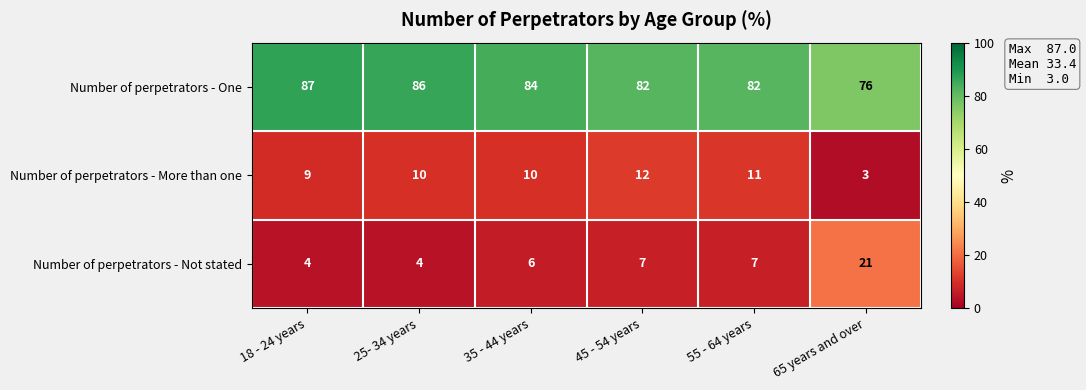

What is the sum of the Number of perpetrators - One values at 25- 34 years and 35 - 44 years?

170